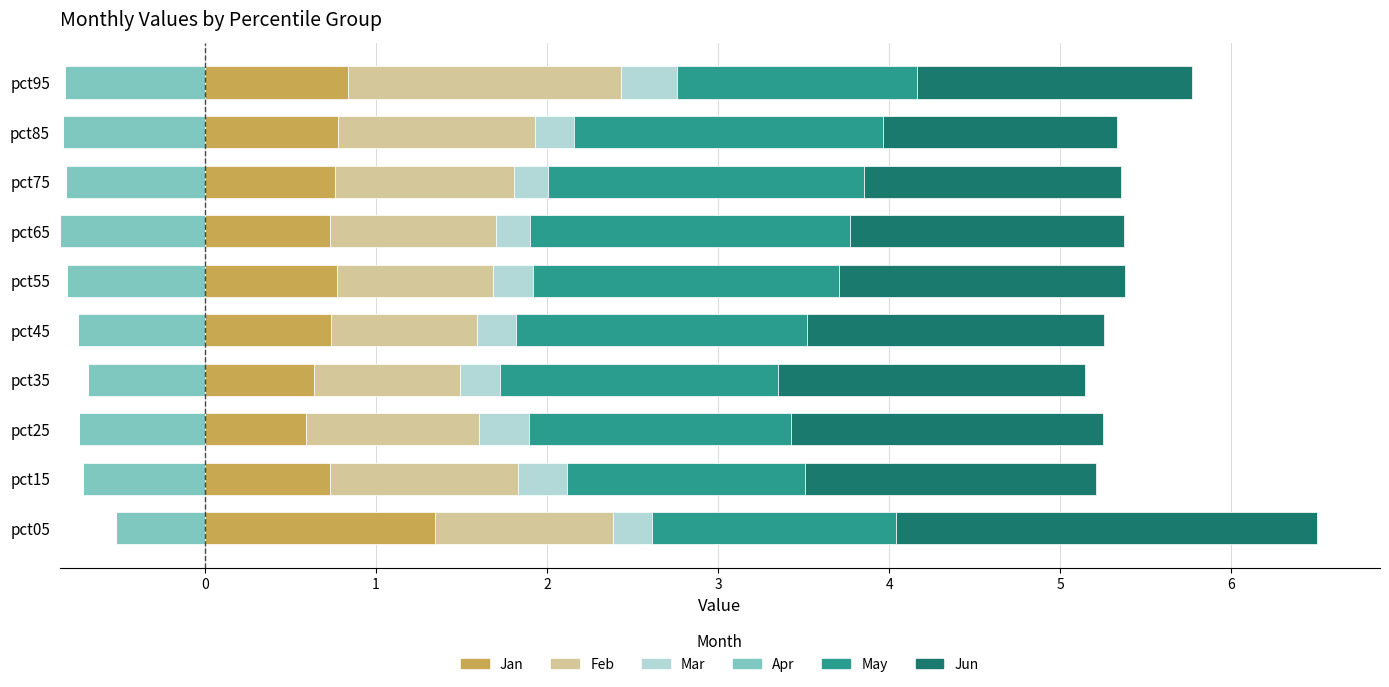

Count the Mar values in the range 0 to 1.

10